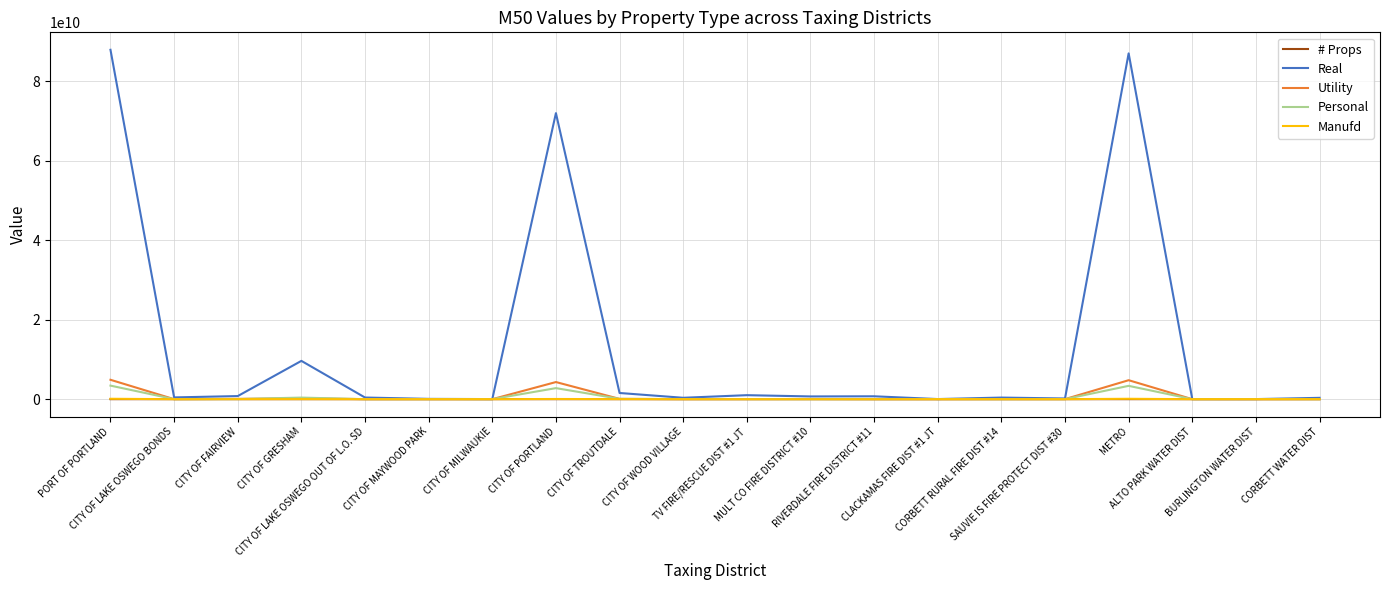

What is the difference between the second highest and second lowest values in the Manufd series?

99063470